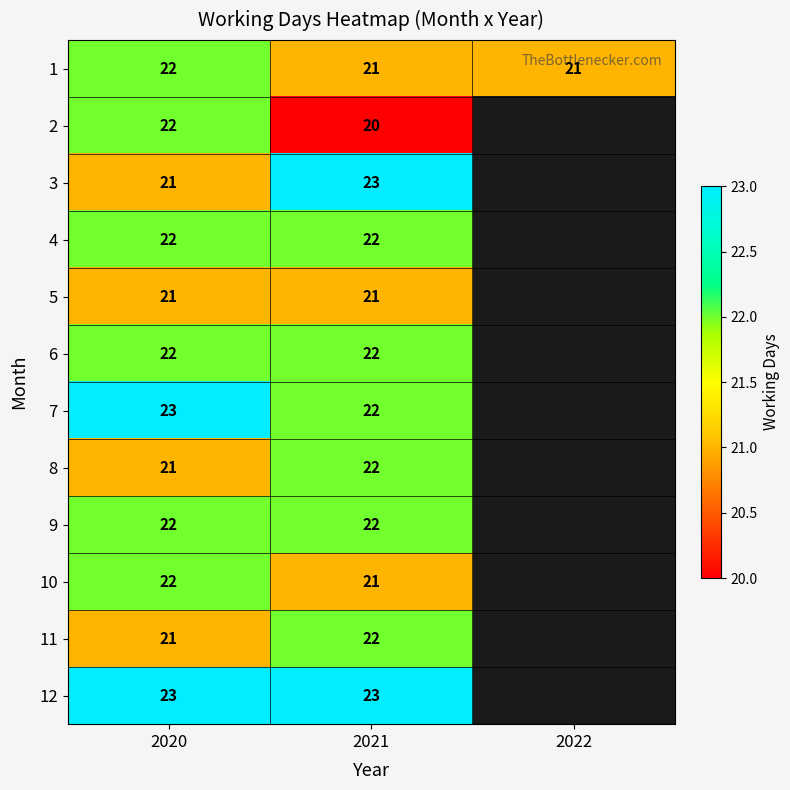

What is the spread (max minus min) of values at 2021?

3